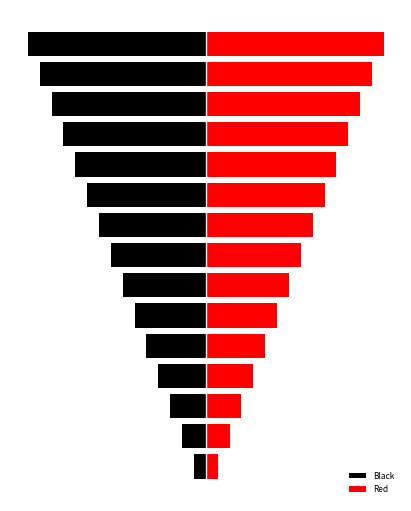

At which label does Black reach its minimum?

14